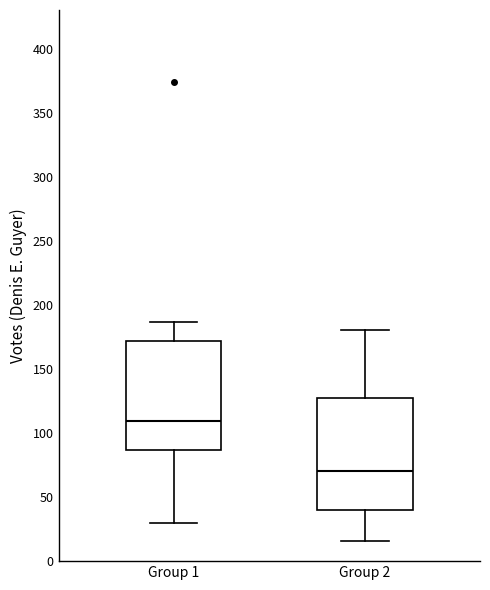

Where does the upper whisker of the box for Group 2 end on the y-axis? The values are not printed on the chart, so give them approximately, as read against the axis.

180